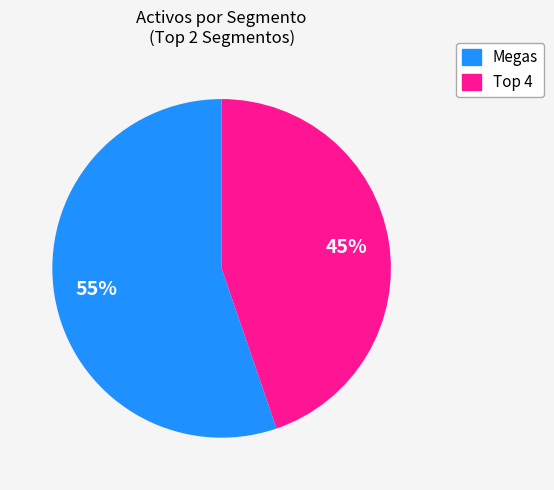

Does any single category account for the majority?

Yes